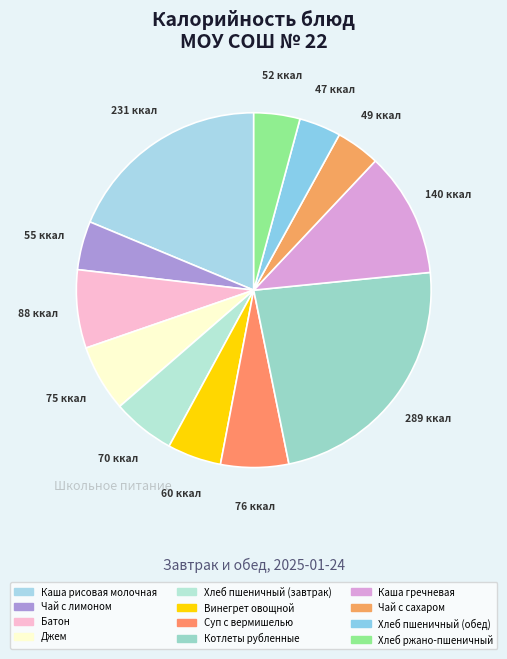

Is there any slice that represents more than half of the pie?

No